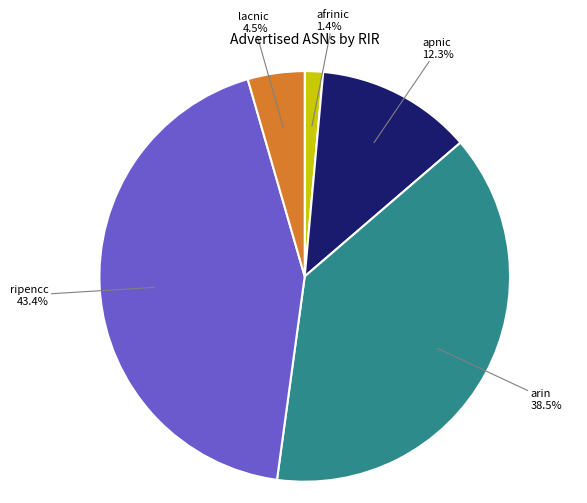

Is there any slice that represents more than half of the pie?

No